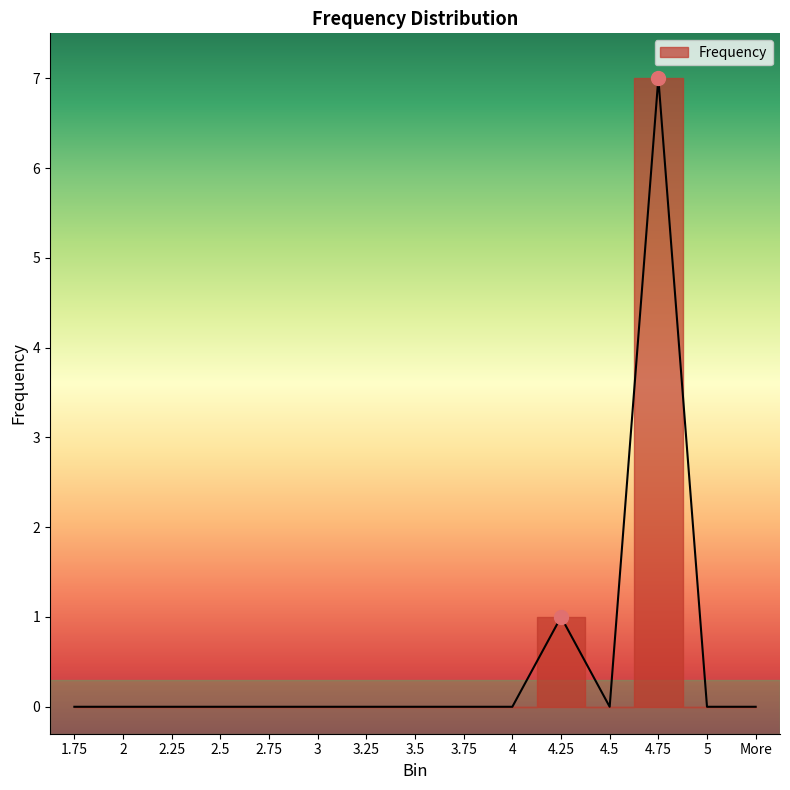

List the labels in order of value, largest first.

4.75, 4.25, 1.75, 2, 2.25, 2.5, 2.75, 3, 3.25, 3.5, 3.75, 4, 4.5, 5, More